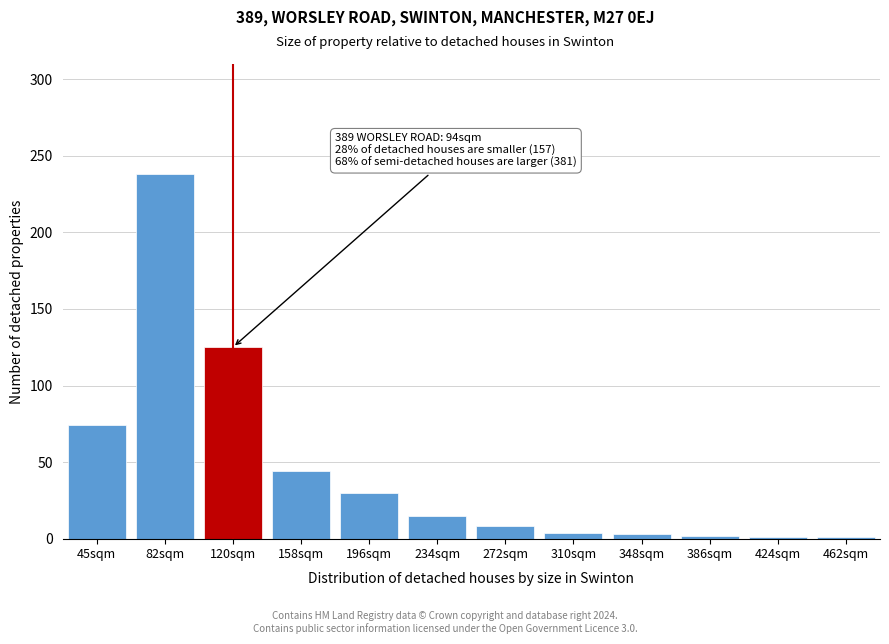

What is the maximum value shown in the chart?

238